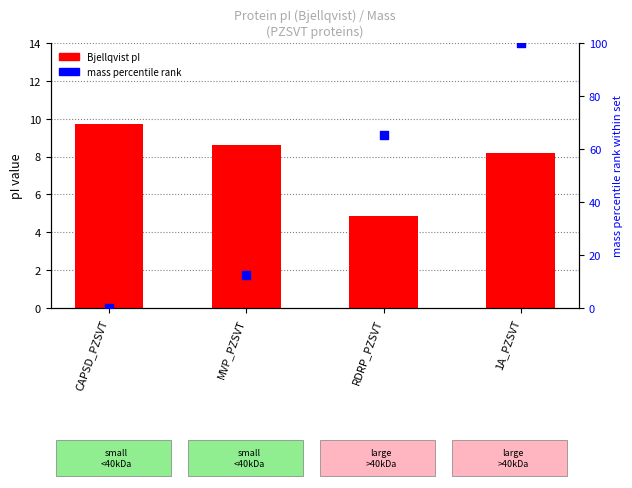

At how many categories does at least one series exceed 71?

1